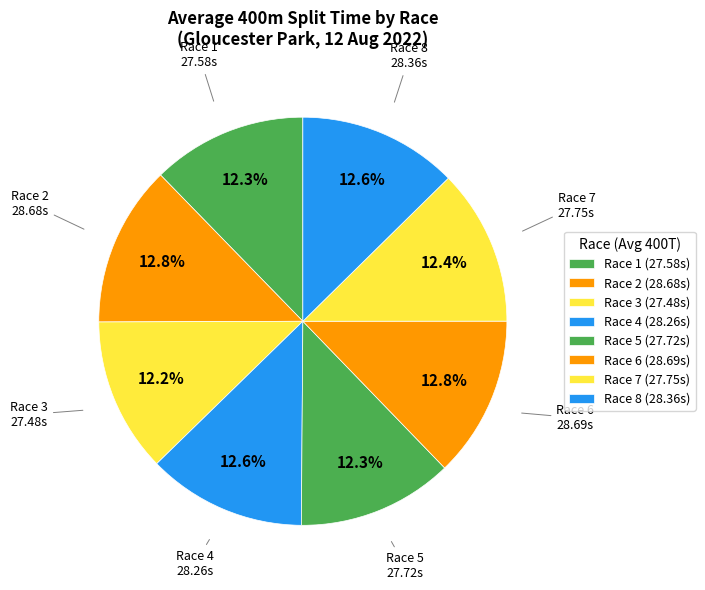

The Race 6 slice represents 13% of the pie. True or false?

True